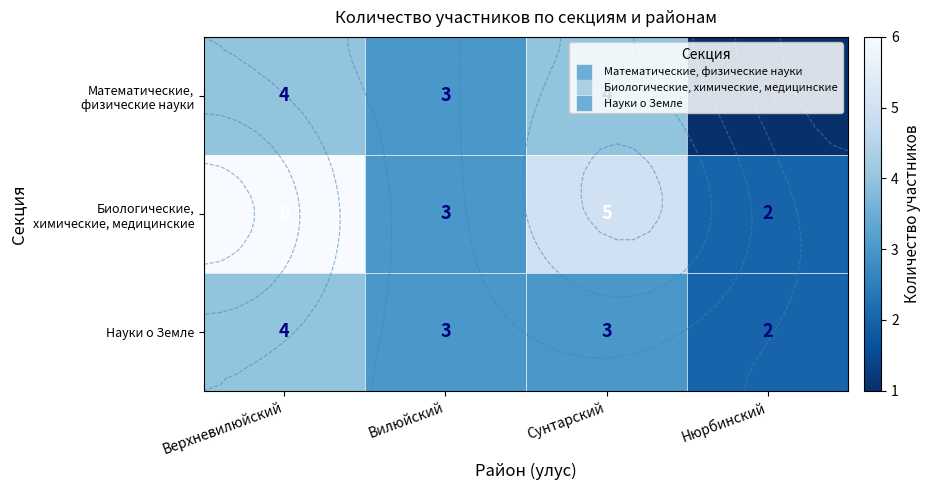

Rank the series by their maximum value, from highest to lowest.

Биологические, химические, медицинские, Математические, физические науки, Науки о Земле